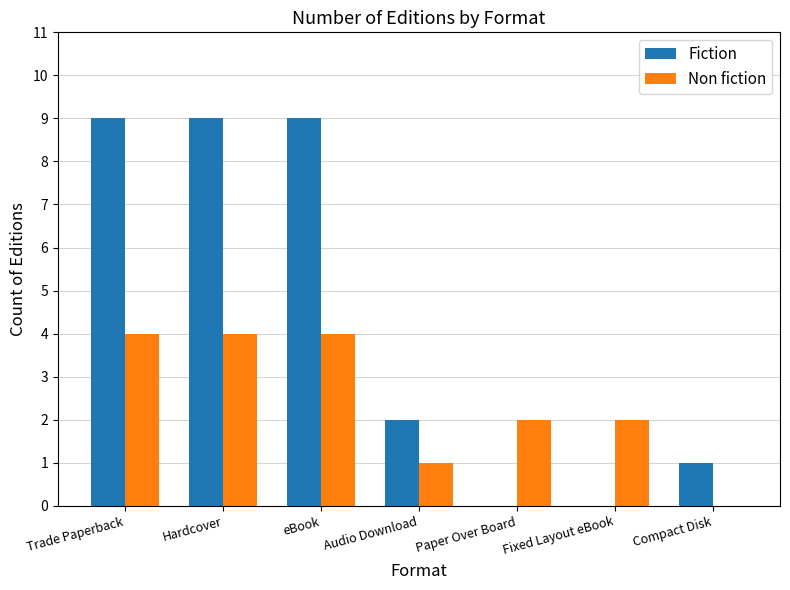

Between Hardcover and Paper Over Board, which series saw the biggest shift?

Fiction